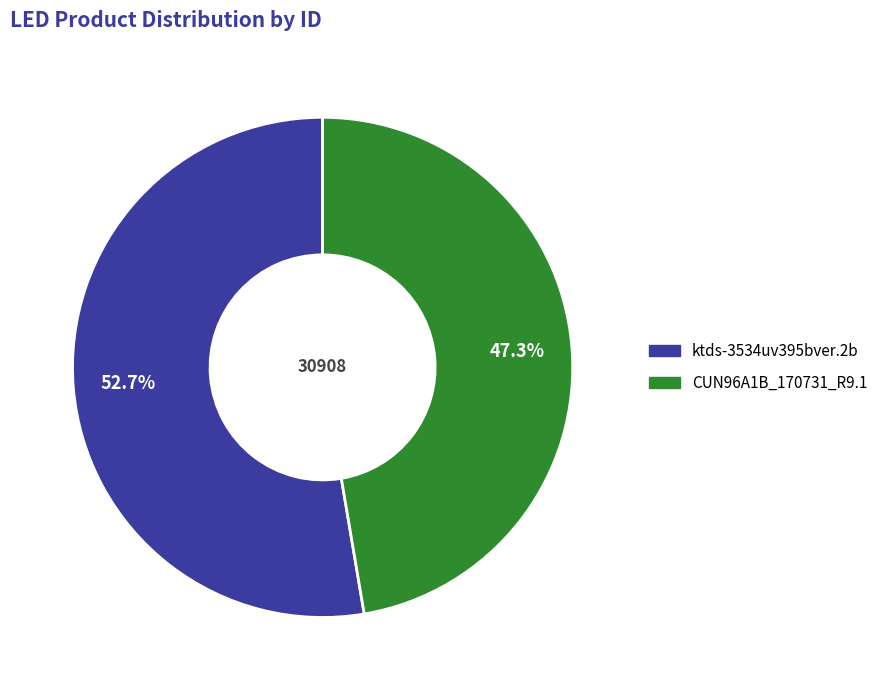

How many segments does this pie chart have?

2